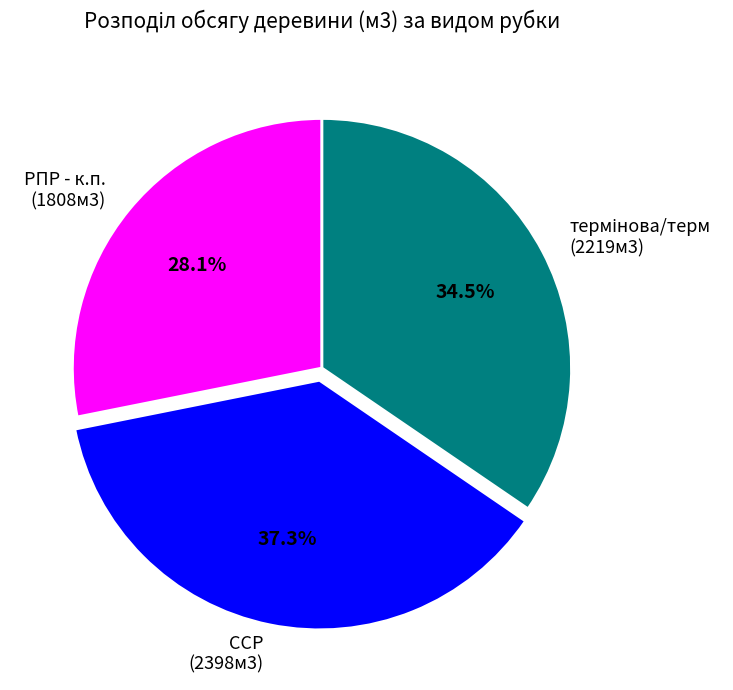

Is there a majority slice in this chart?

No